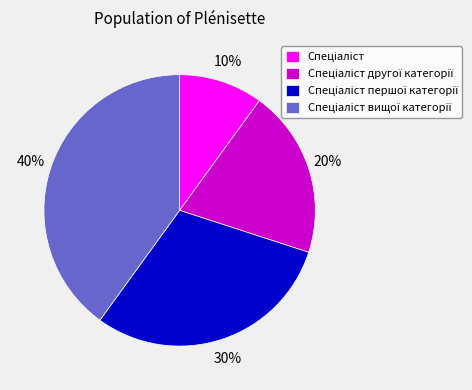

To the nearest percent, what is the difference between the largest and smallest slice percentages?

30%